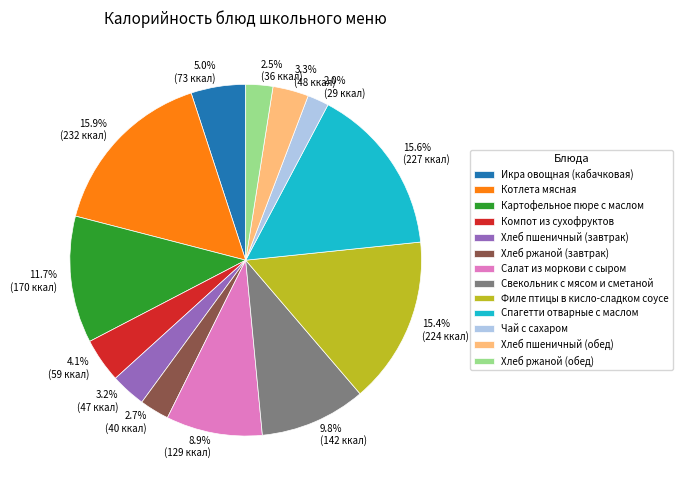

What is the total percentage of Хлеб ржаной (обед) and Чай с сахаром?

4.5%